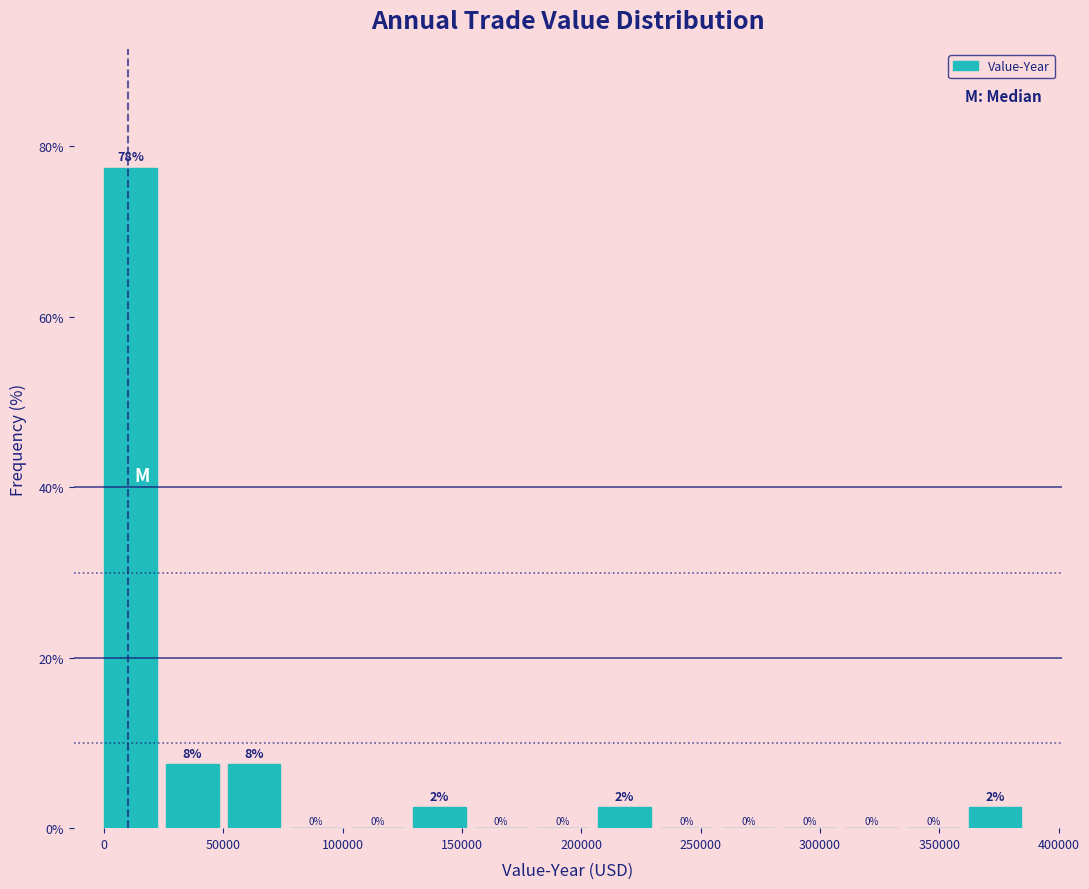

Which range on the x-axis has the tallest bar?

0 to 25000